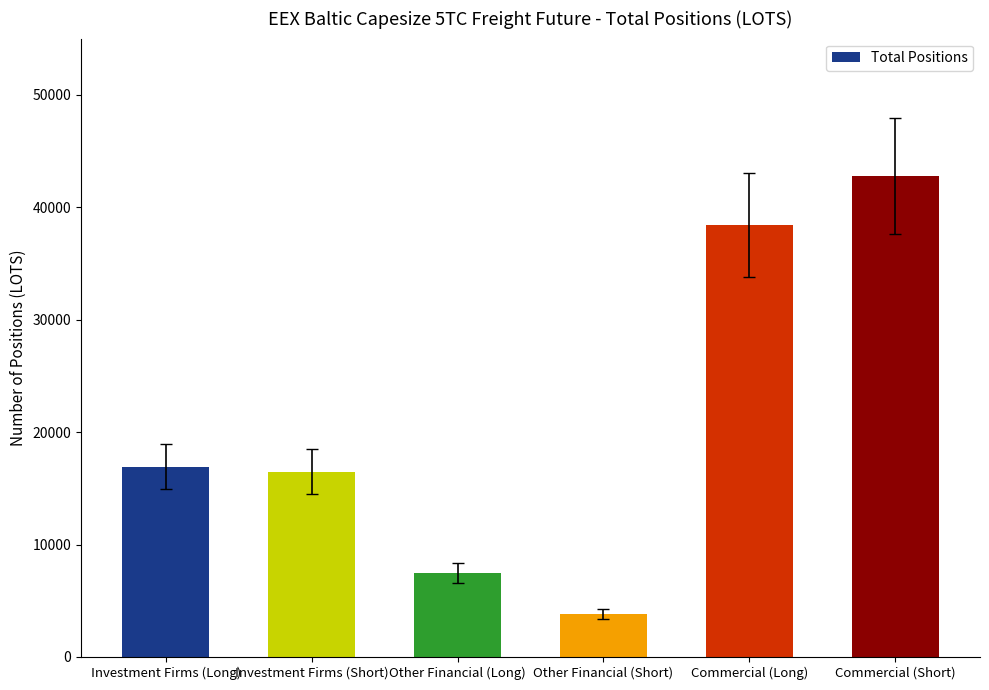

What is the ratio of the value at Other Financial (Long) to the value at Commercial (Short)?

0.2